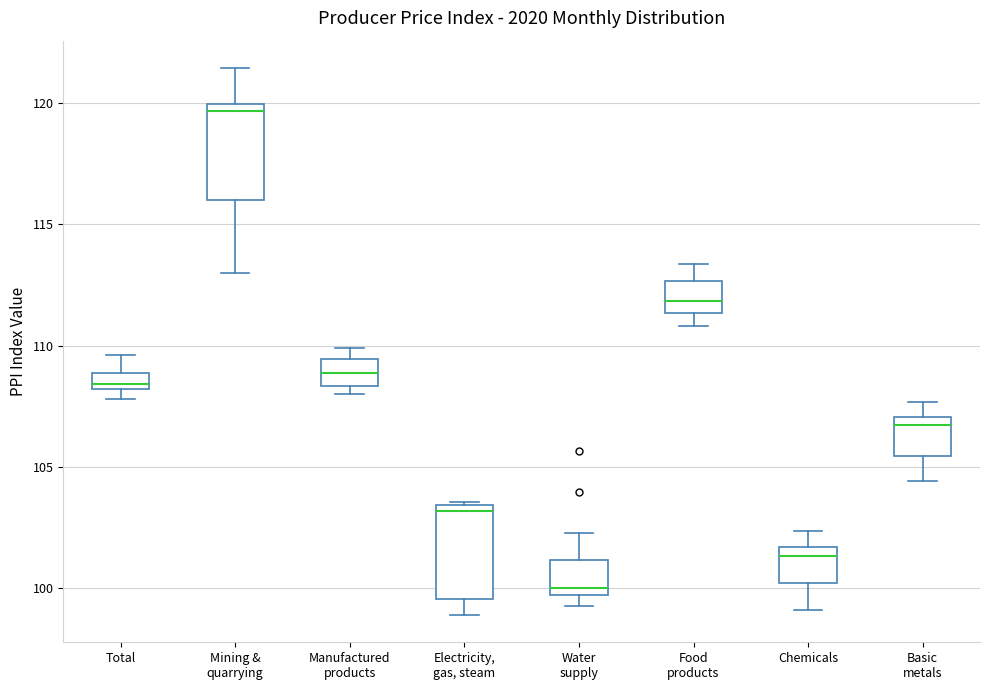

Where does the upper whisker of the box for Chemicals end on the y-axis? The values are not printed on the chart, so give them approximately, as read against the axis.

102.5